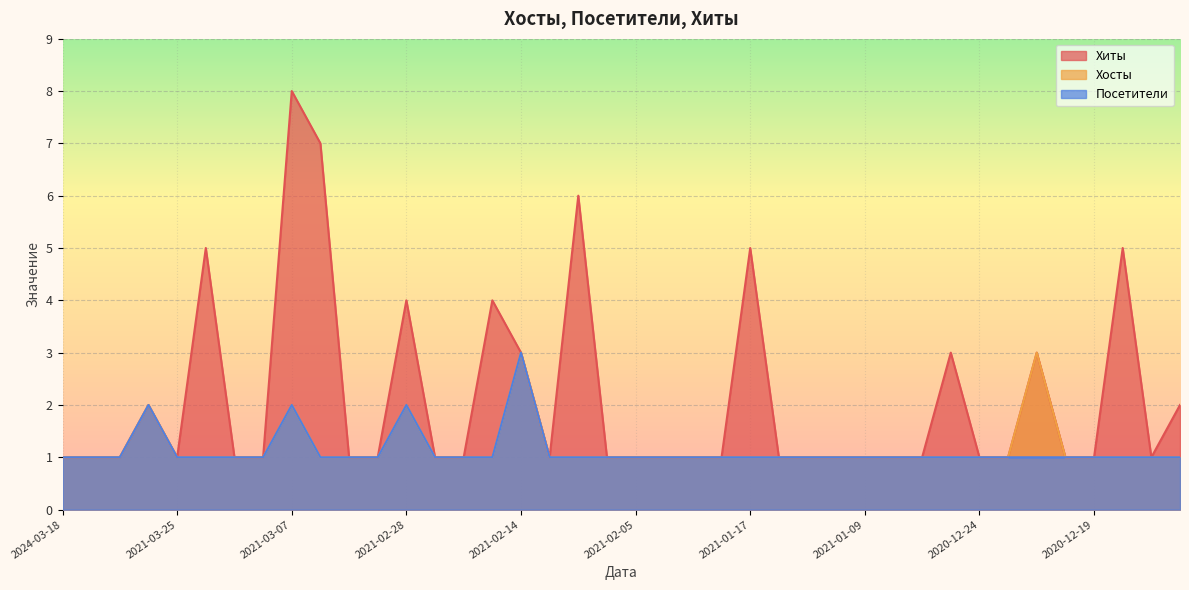

What is the average value of the Посетители series?

1